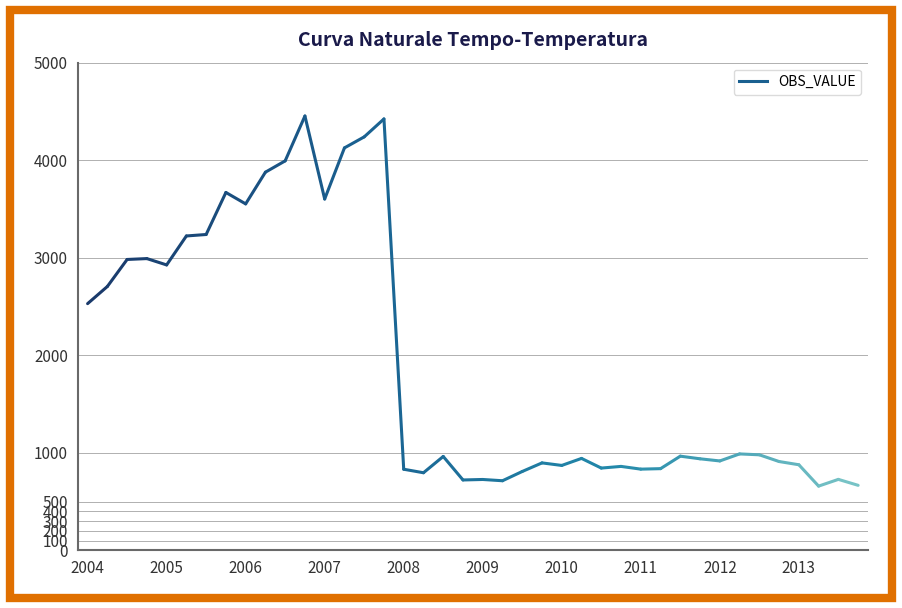

What is the average value?

1920